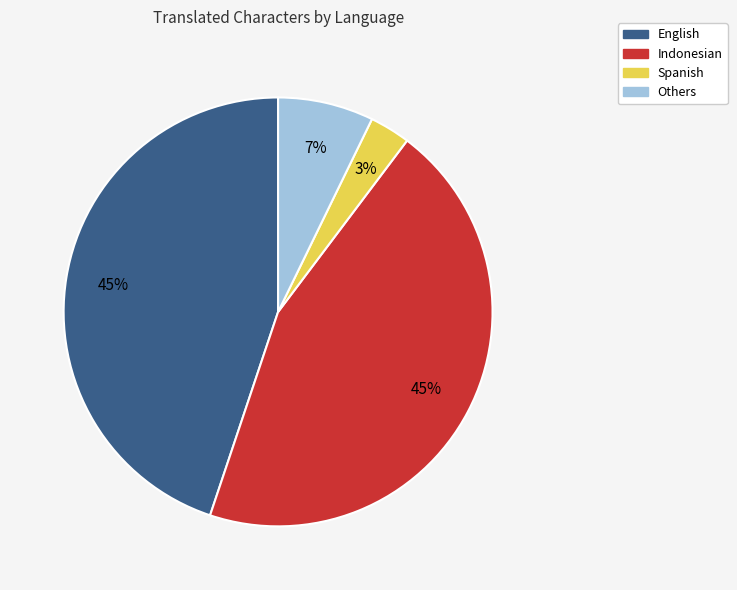

Is it true that Spanish is 3% of the pie?

True